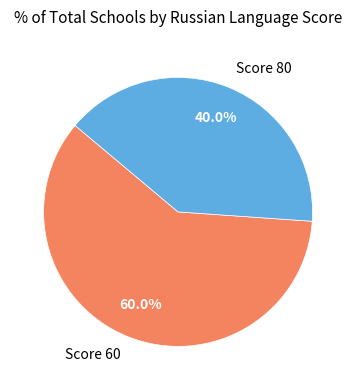

Does any single category account for the majority?

Yes